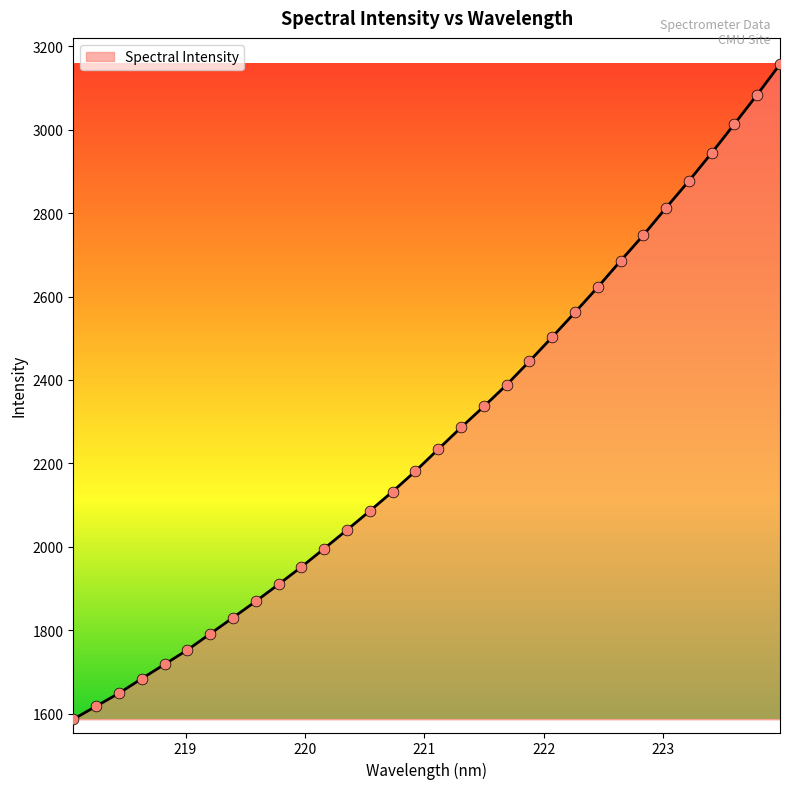

What is the maximum value shown in the chart?

3156.8